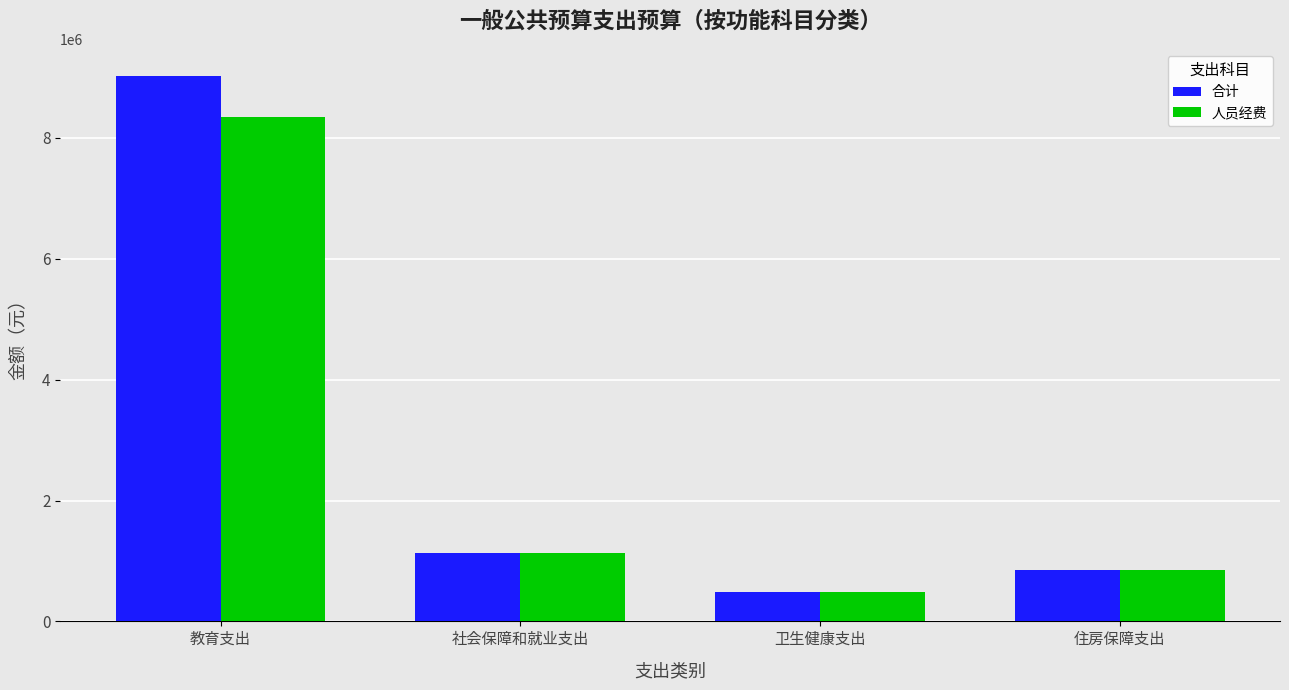

Which series has the largest range (max minus min)?

合计